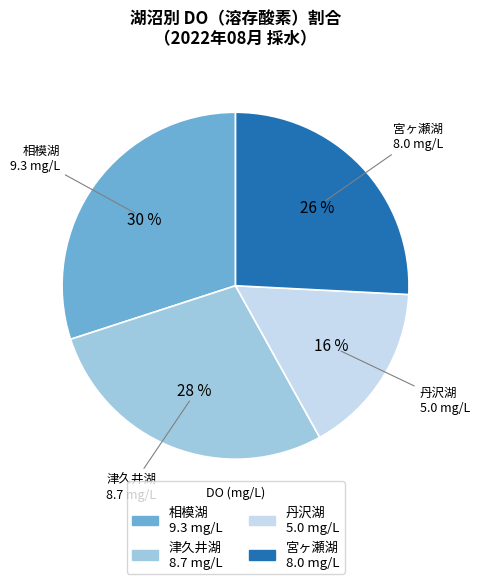

Which has a higher value, 丹沢湖 or 津久井湖?

津久井湖